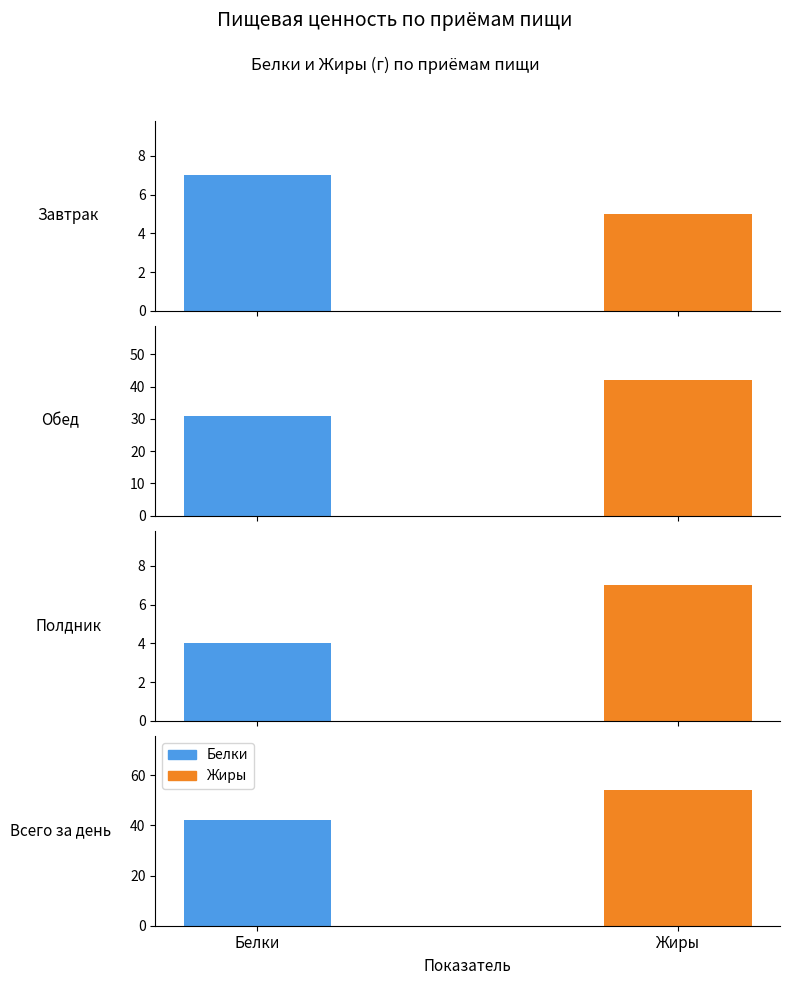

Which series changed the most between Полдник and Всего за день?

Жиры